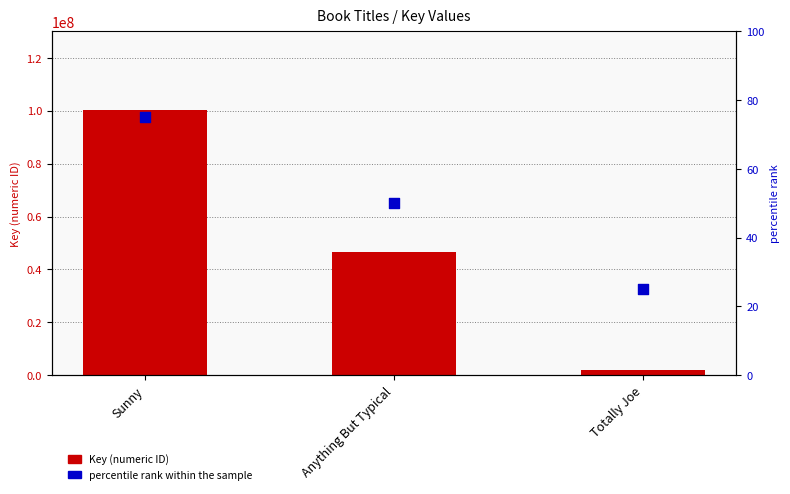

Which series has the largest Y range (max minus min)?

Key (numeric ID)